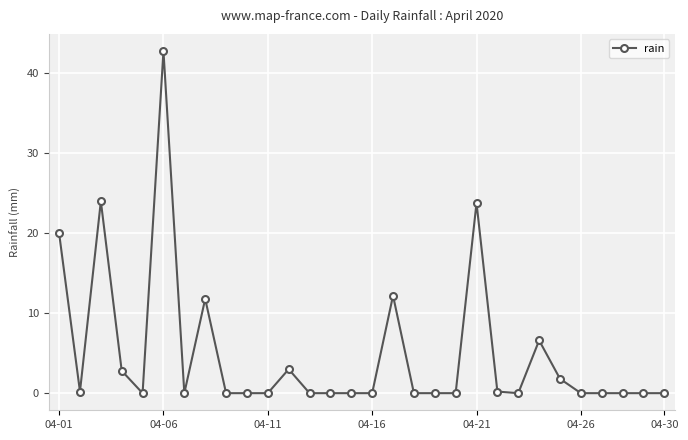

Reading left to right, transcribe all the data shown in this chart.

20.0	0.2	24.0	2.8	0.0	42.8	0.0	11.8	0.0	0.0	0.0	3.0	0.0	0.0	0.0	0.0	12.2	0.0	0.0	0.0	23.8	0.2	0.0	6.6	1.8	0.0	0.0	0.0	0.0	0.0